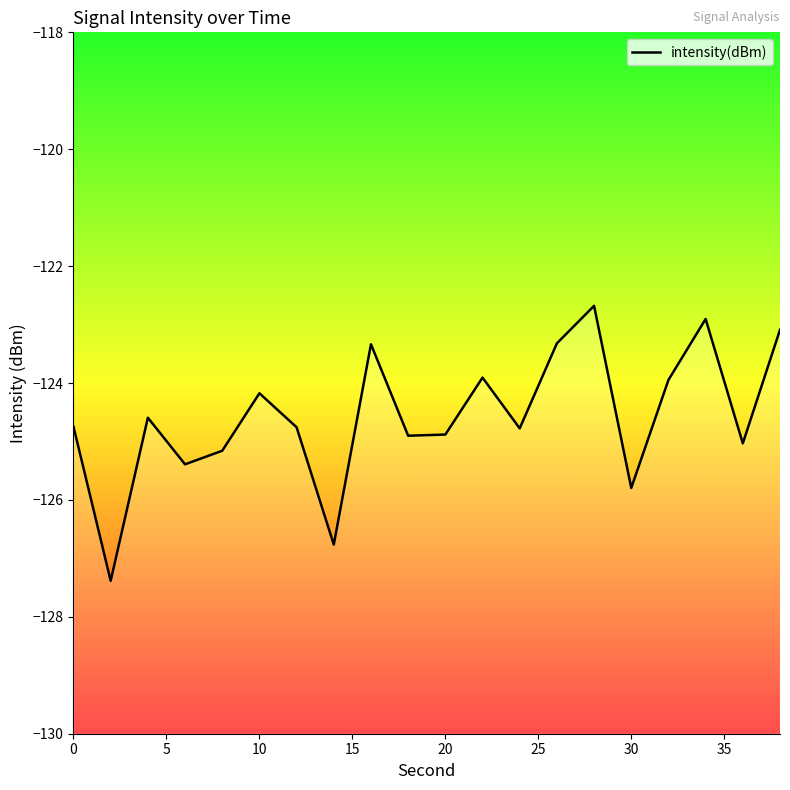

Count the number of categories in the chart.

20